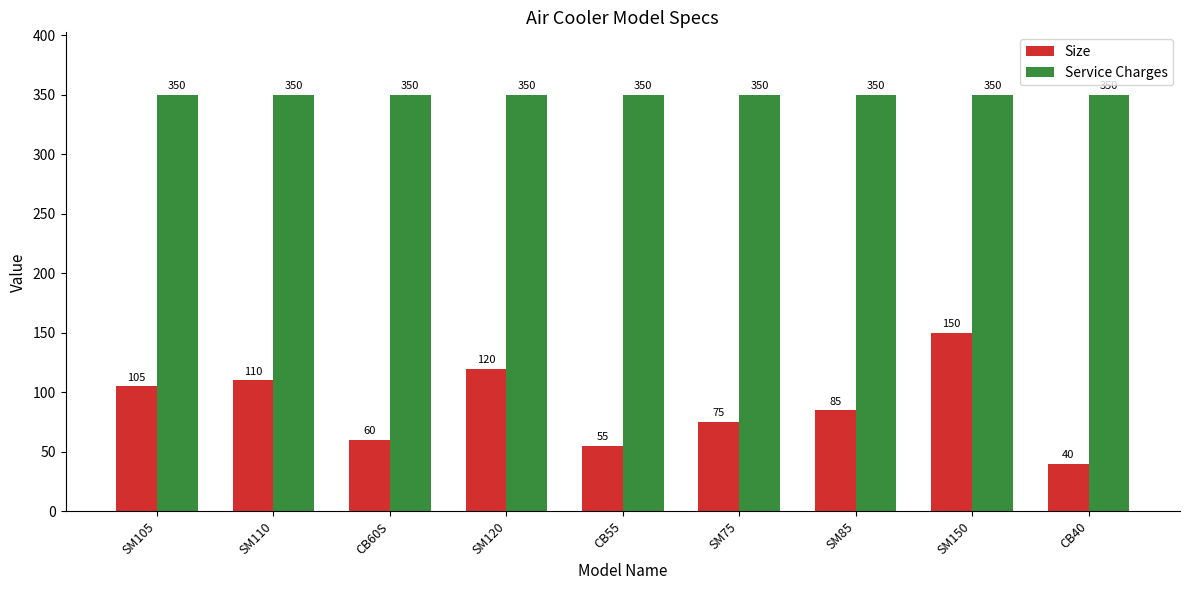

Between CB55 and SM75, which series saw the biggest shift?

Size